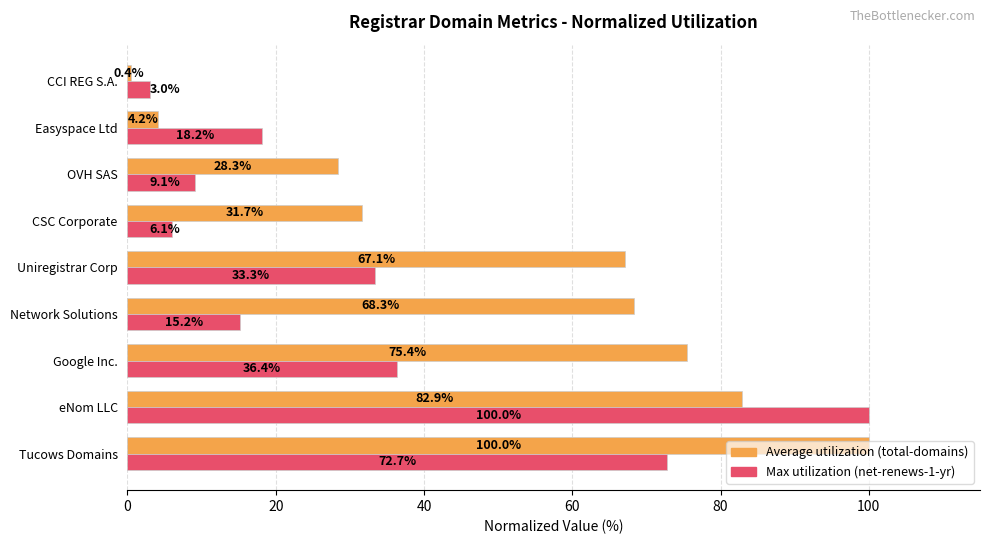

At which category is the sum across all series the highest?

eNom LLC